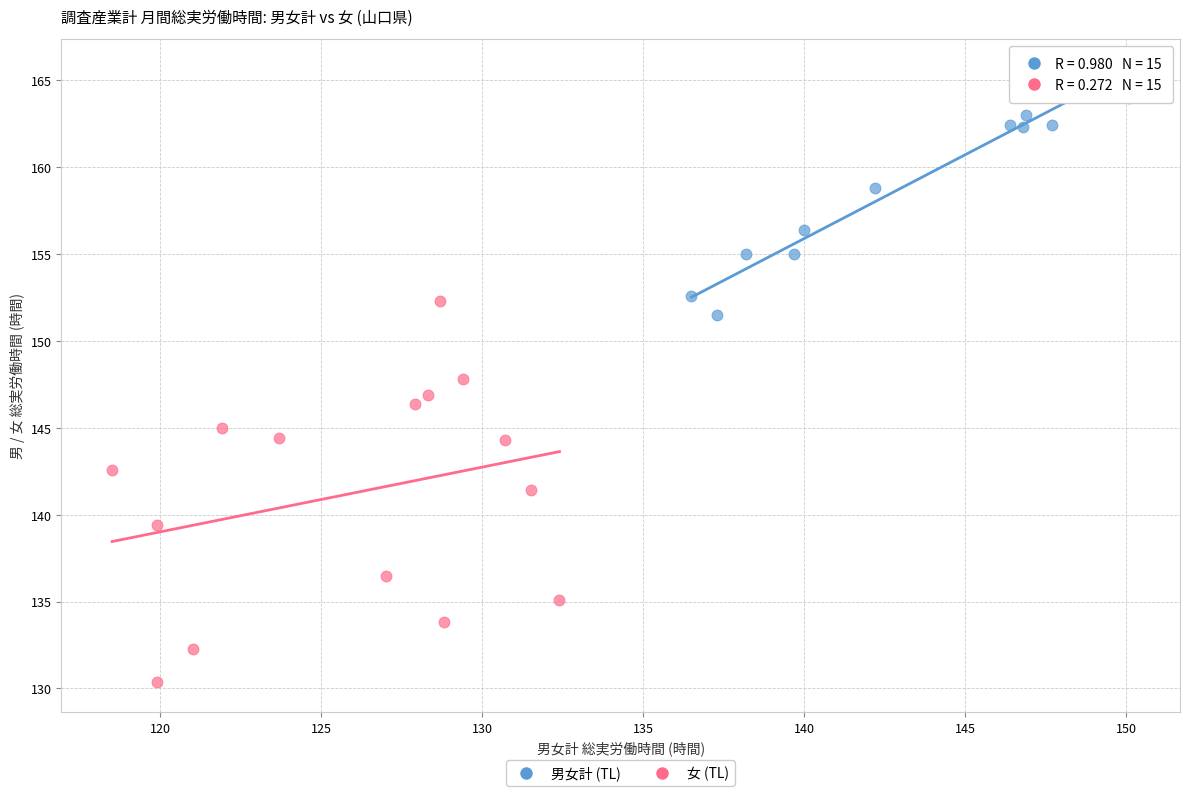

Which series has the widest spread of Y values?

女 (TL)